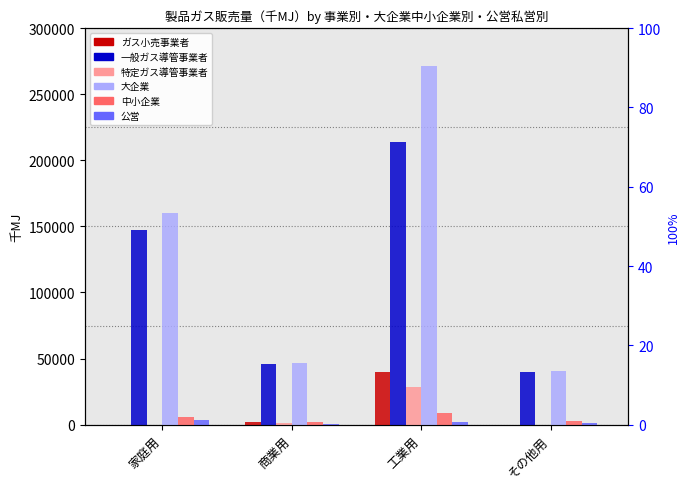

Reading left to right, list all the values displayed in this chart.

ガス小売事業者: 家庭用=0	商業用=2219	工業用=40157	その他用=0
一般ガス導管事業者: 家庭用=147106	商業用=45768	工業用=213639	その他用=39754
特定ガス導管事業者: 家庭用=0	商業用=1536	工業用=28386	その他用=0
大企業: 家庭用=160274	商業用=46357	工業用=271147	その他用=40312
中小企業: 家庭用=5890	商業用=2256	工業用=8855	その他用=2891
公営: 家庭用=3334	商業用=909	工業用=2179	その他用=1583